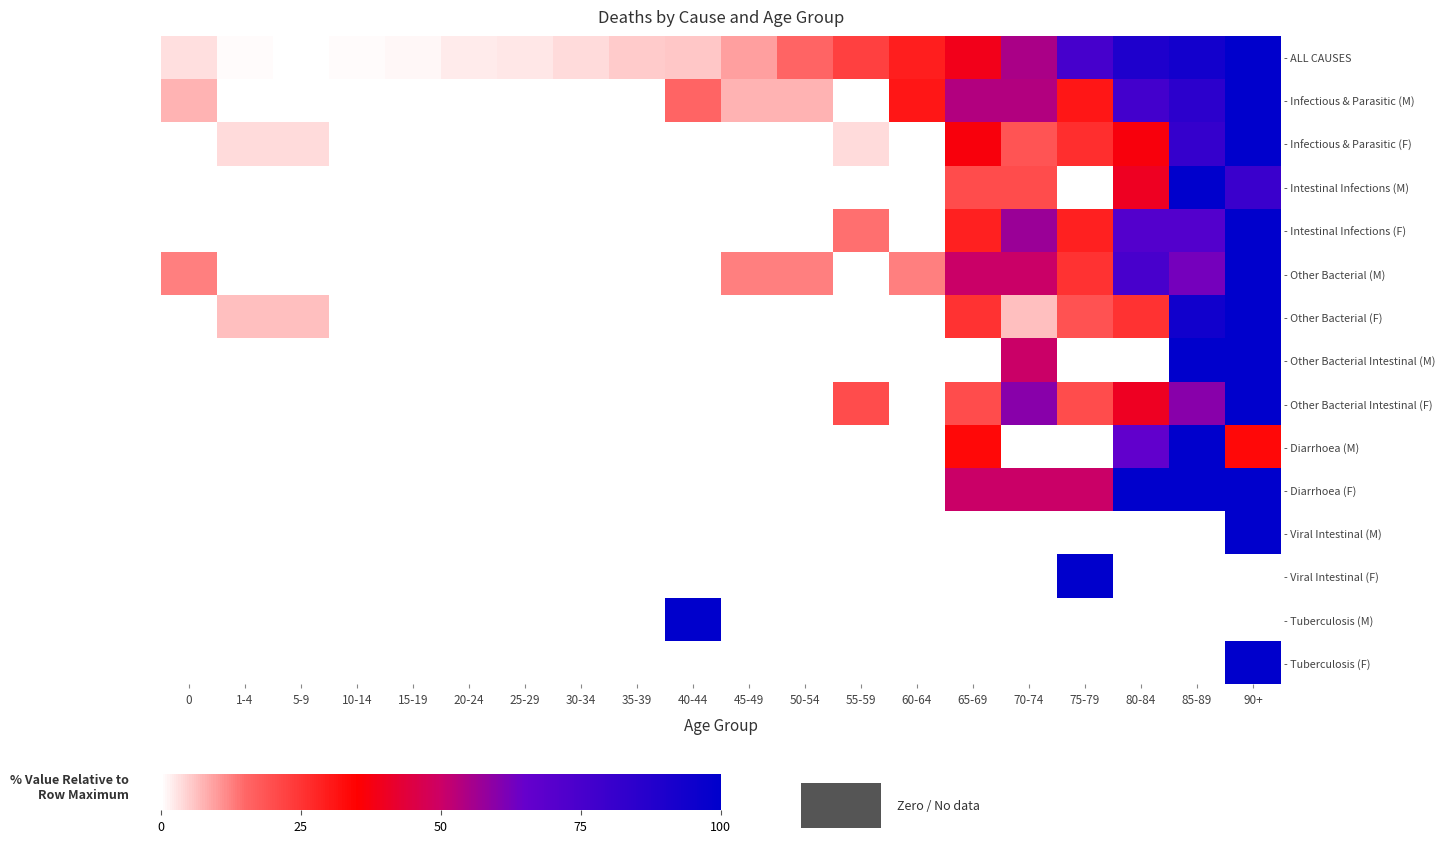

At how many categories does at least one series exceed 56?

6